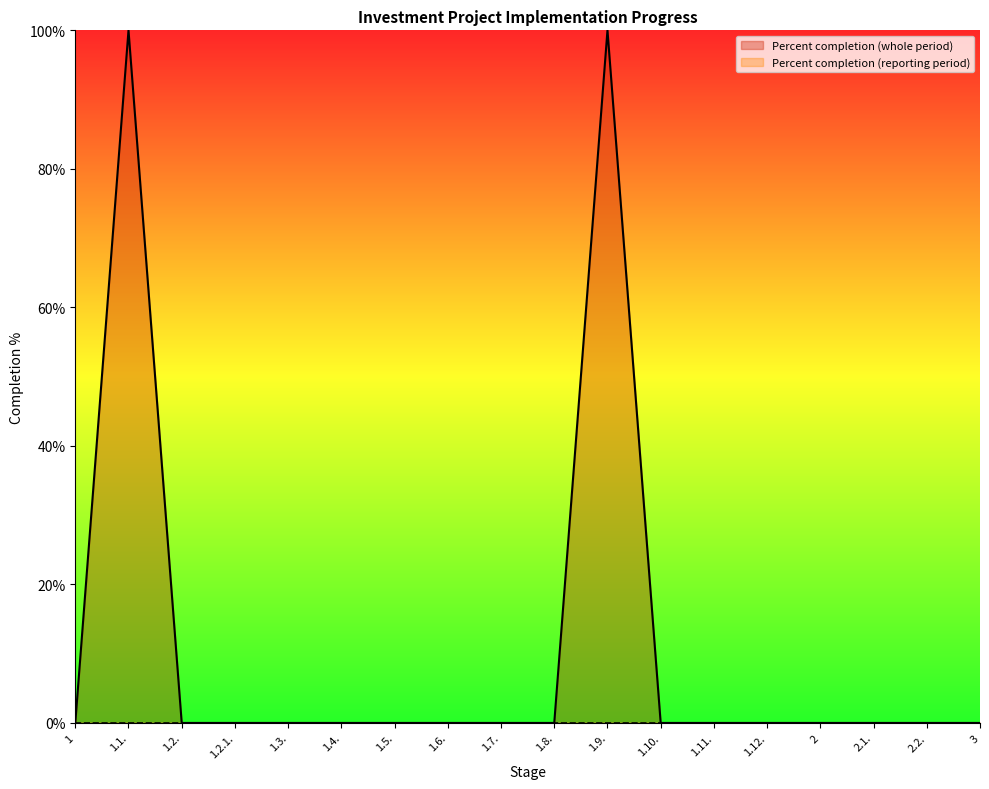

Reading left to right, extract all data points from this chart.

1=0	1.1.=100	1.2.=0	1.2.1.=0	1.3.=0	1.4.=0	1.5.=0	1.6.=0	1.7.=0	1.8.=0	1.9.=100	1.10.=0	1.11.=0	1.12.=0	2=0	2.1.=0	2.2.=0	3=0